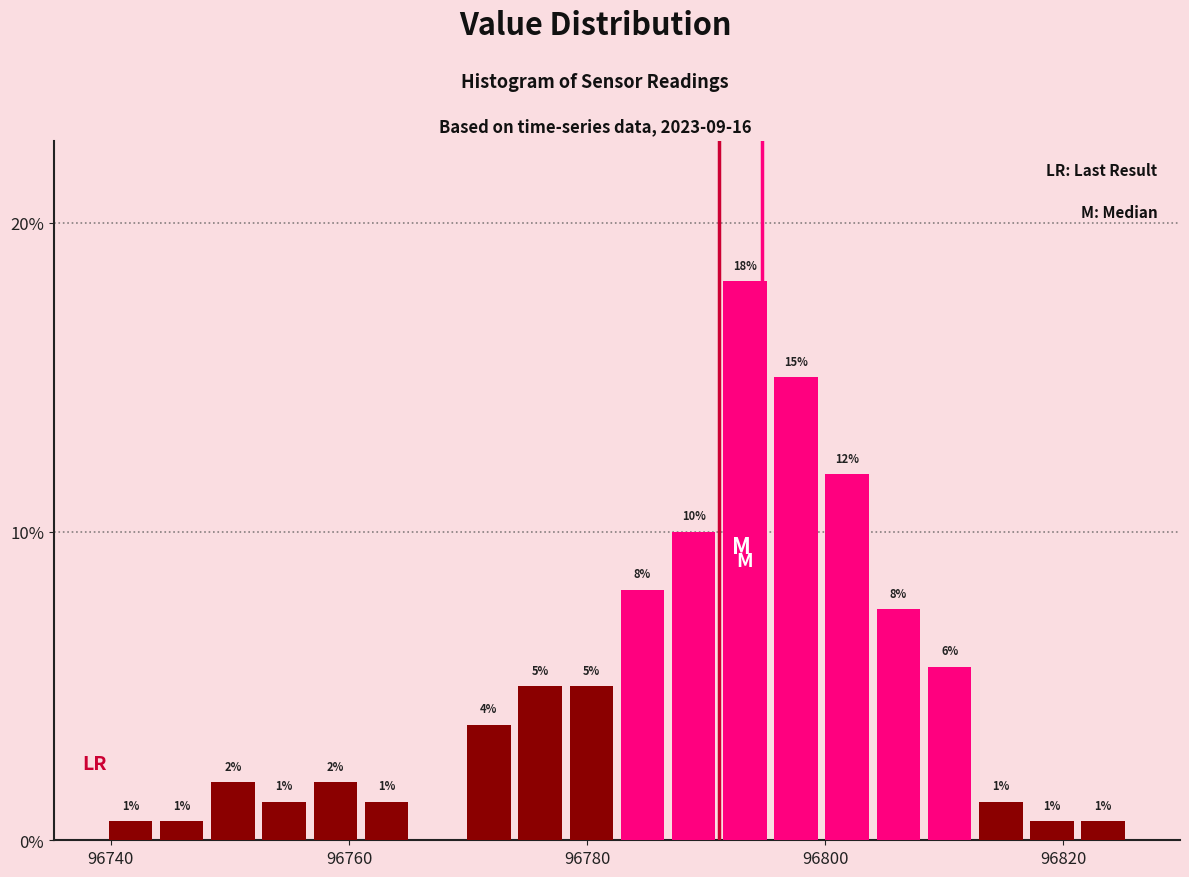

Read against the x-axis, roughly where is the centre of the tallest bar?

96794